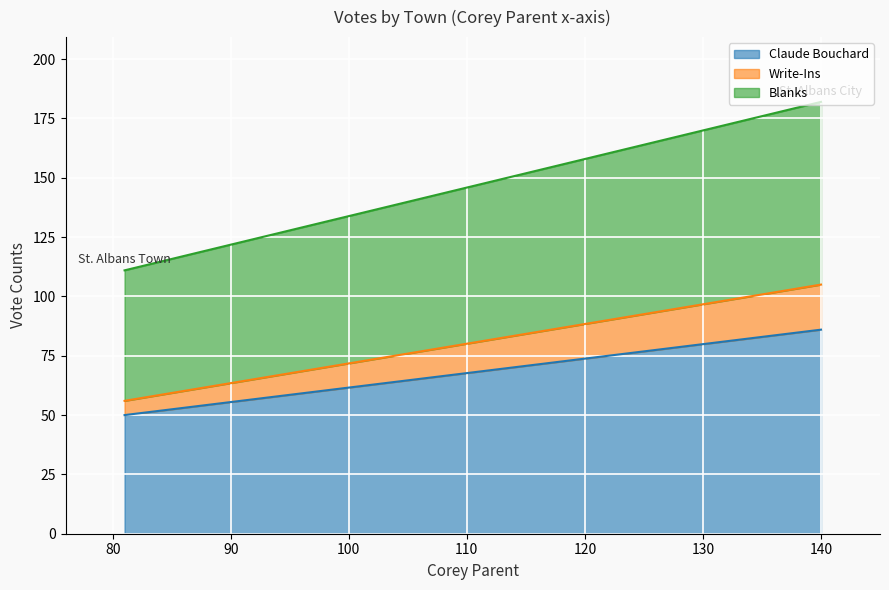

Reading left to right, extract all data points from this chart.

Claude Bouchard: St. Albans City=86	St. Albans Town=50
Write-Ins: St. Albans City=19	St. Albans Town=6
Blanks: St. Albans City=77	St. Albans Town=55